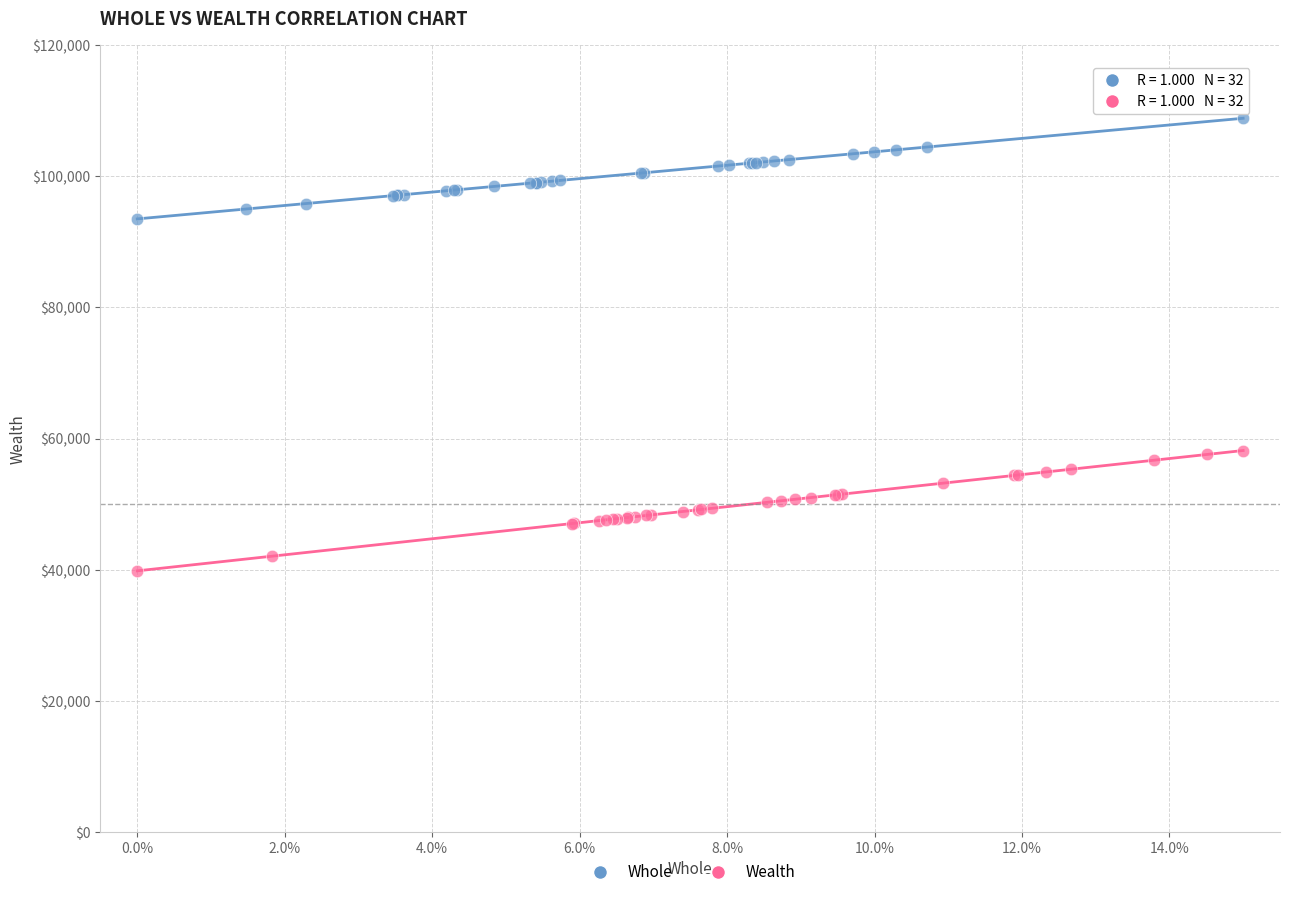

Which series contains the highest Y value?

Whole